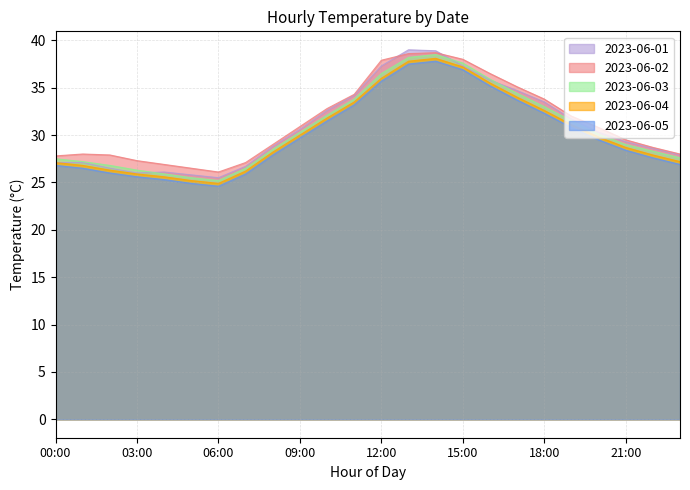

The 2023-06-04 series shows 19.4 at 10:00. True or false?

False